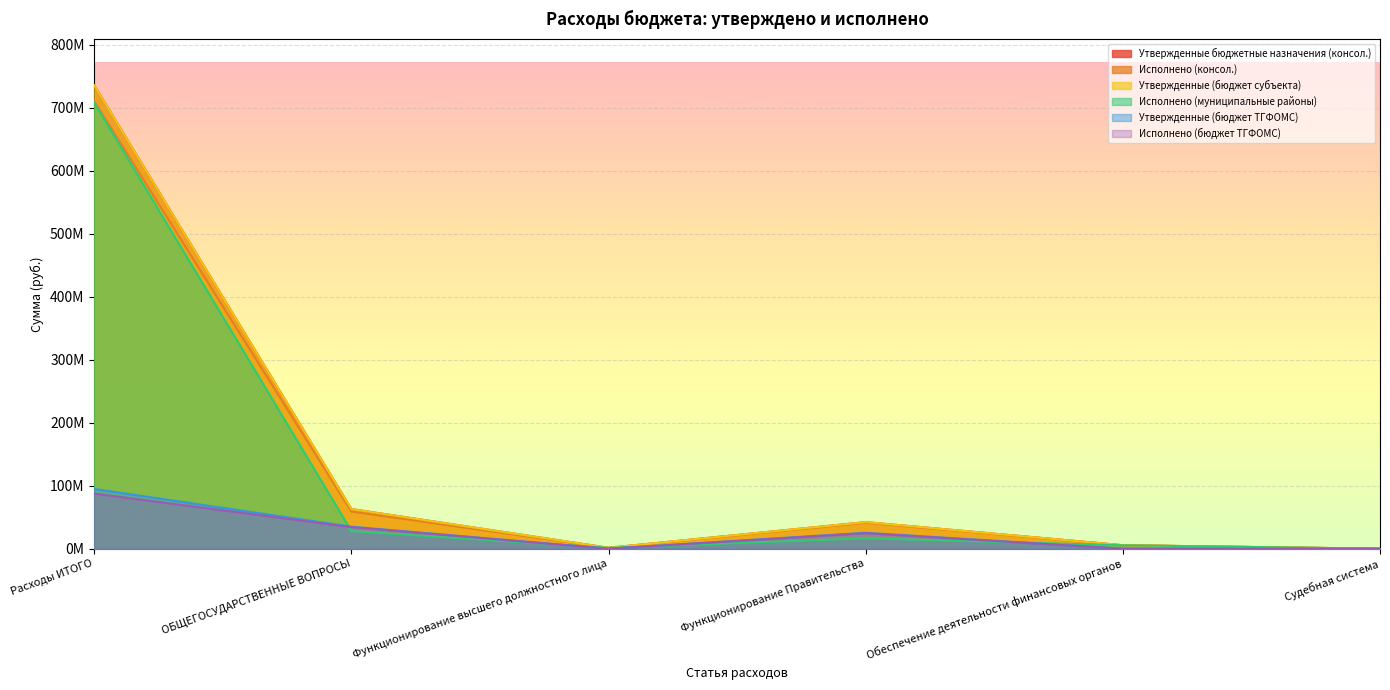

Reading right to left, list all the values displayed in this chart.

Утвержденные бюджетные назначения (консол.): 1400.0	5546000.0	42260257.9	1490000.0	62996909.9	735821809.3
Исполнено (консол.): 0.0	5458943.7	41227294.7	1261823.1	59001911.0	710752314.7
Утвержденные (бюджет субъекта): 1400.0	5546000.0	42260257.9	1490000.0	62996909.9	735821809.3
Исполнено (муниципальные районы): 0.0	5458943.7	16598610.9	1261823.1	28046426.6	708229334.4
Утвержденные (бюджет ТГФОМС): 0.0	0.0	25359957.9	0.0	35023525.9	94834733.1
Исполнено (бюджет ТГФОМС): 0.0	0.0	24628683.8	0.0	34266449.4	87580912.5